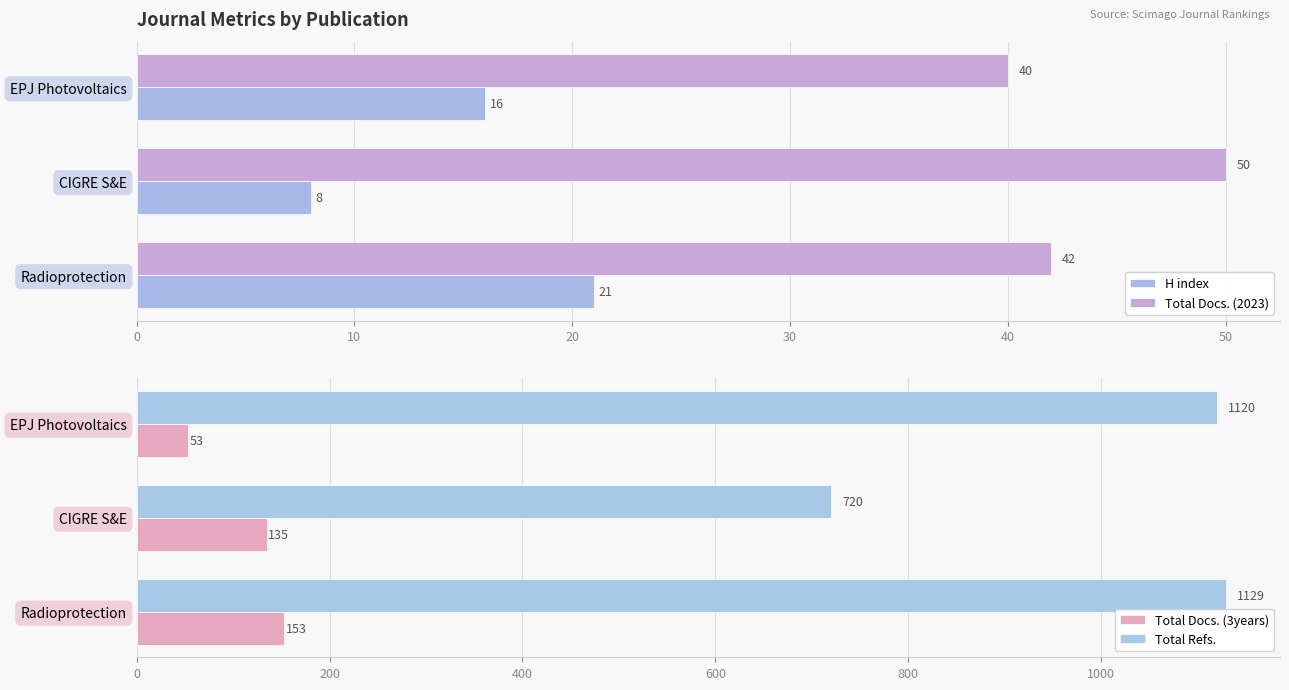

What is the difference between the second highest and minimum values in the Total Refs. series?

400